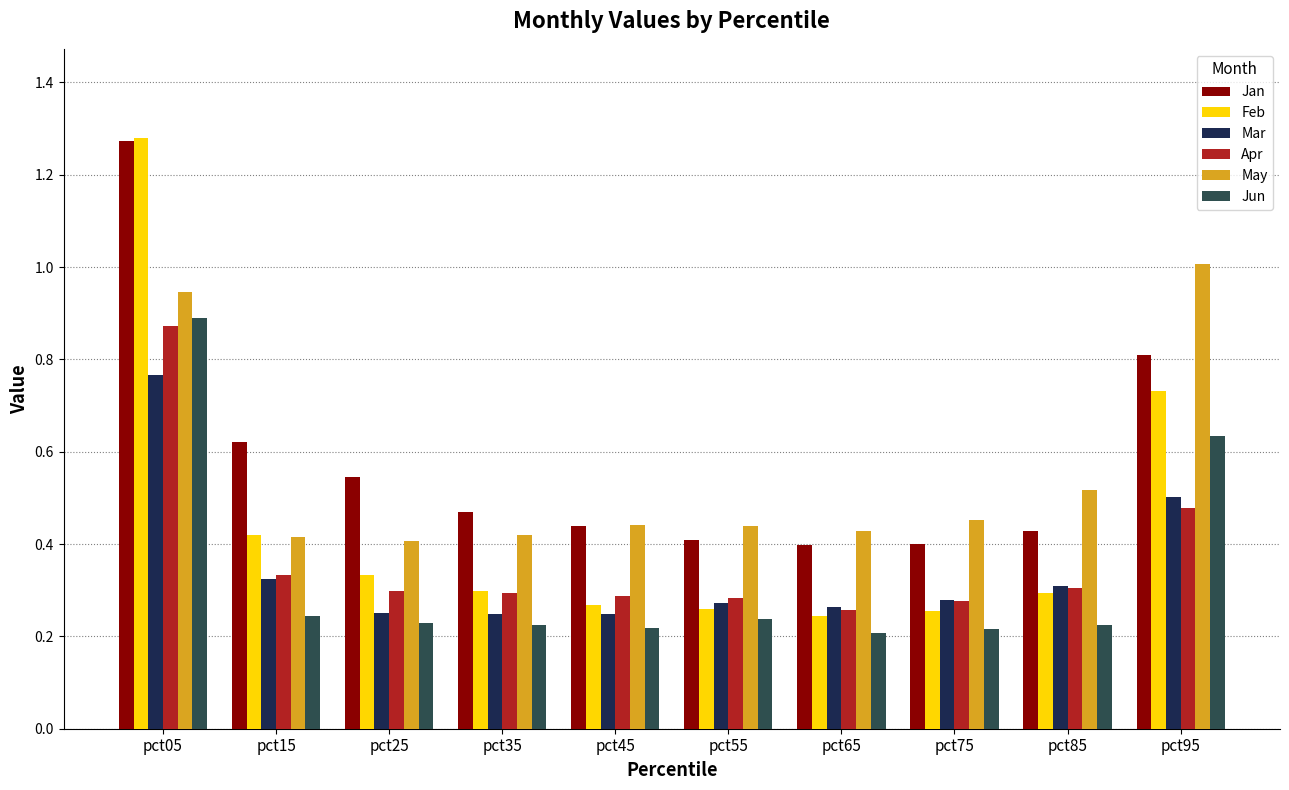

The value of Apr at pct05 is 1.2. True or false?

False